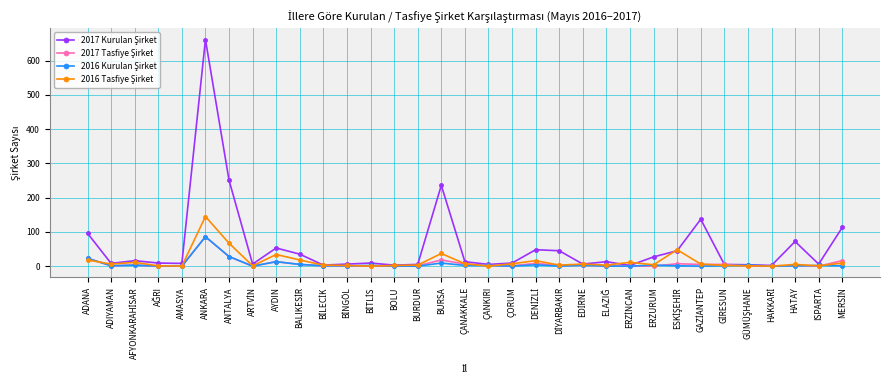

What is the greatest value displayed?

662